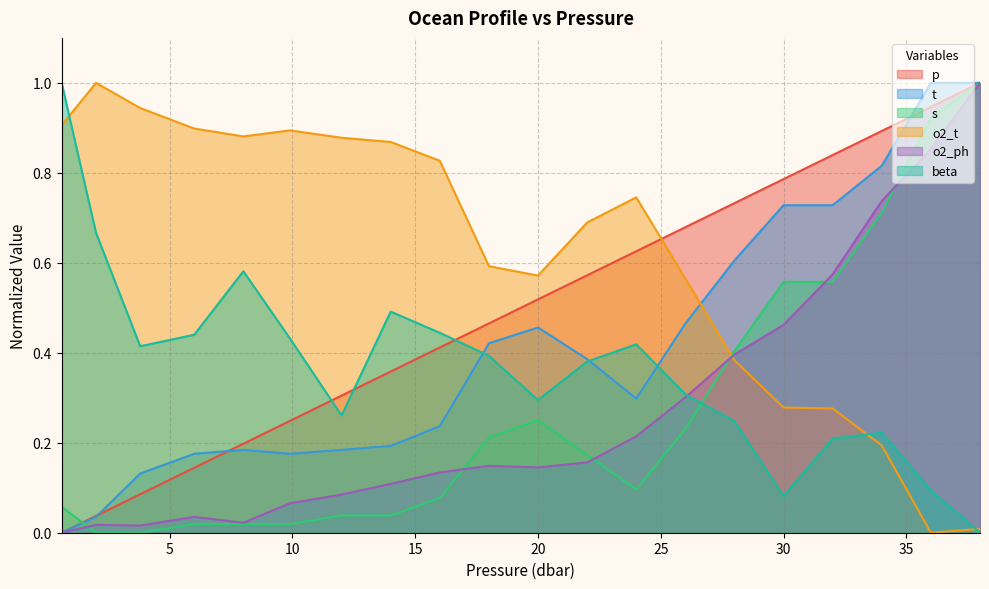

List the series in order of their peak value, highest first.

p, t, s, o2_t, o2_ph, beta